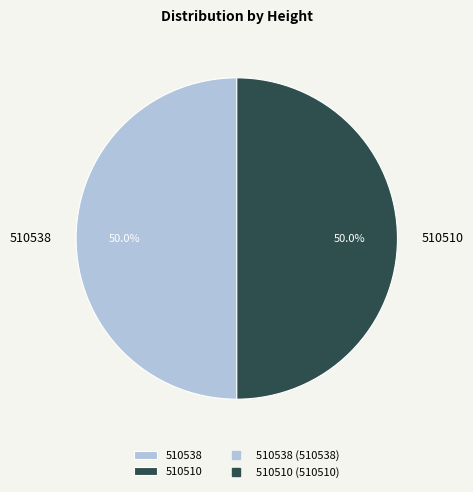

How many segments does this pie chart have?

2